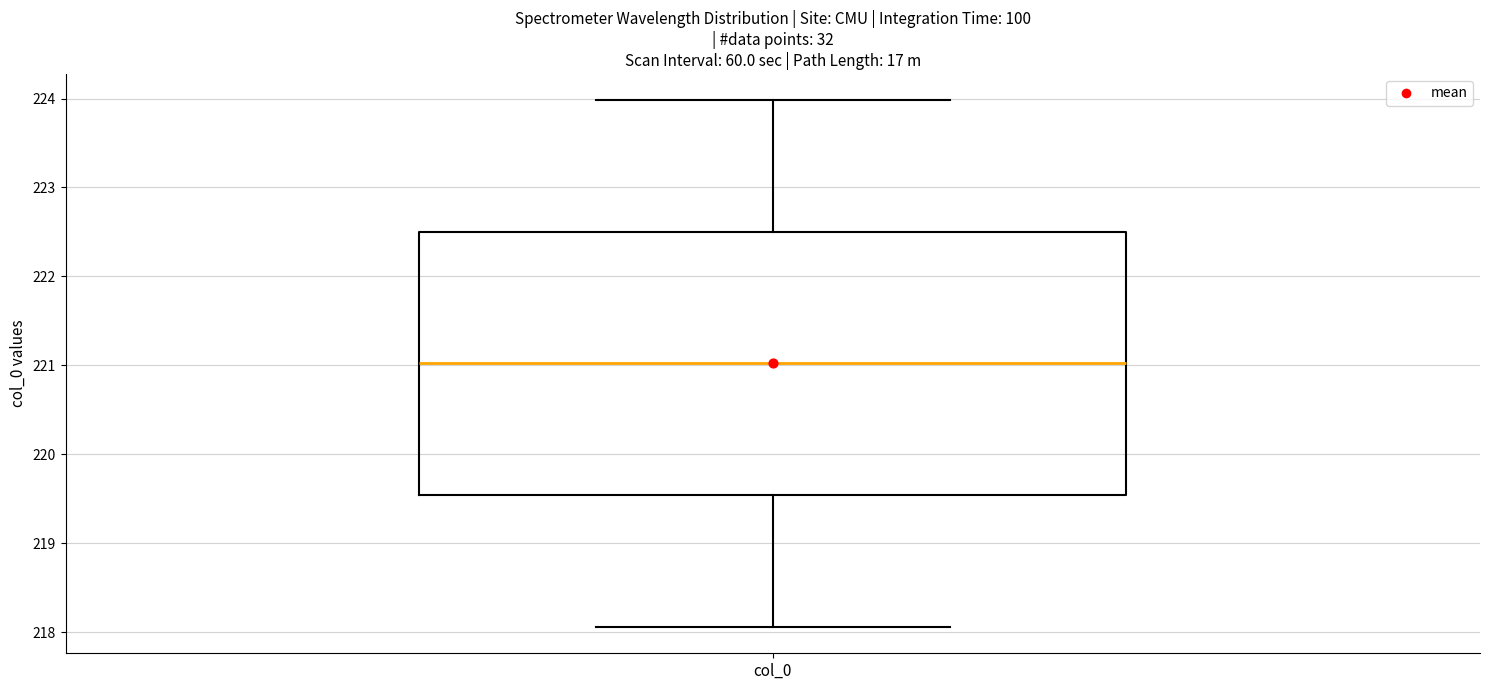

Where does the lower whisker of the box for col_0 end on the y-axis? The values are not printed on the chart, so give them approximately, as read against the axis.

218.1